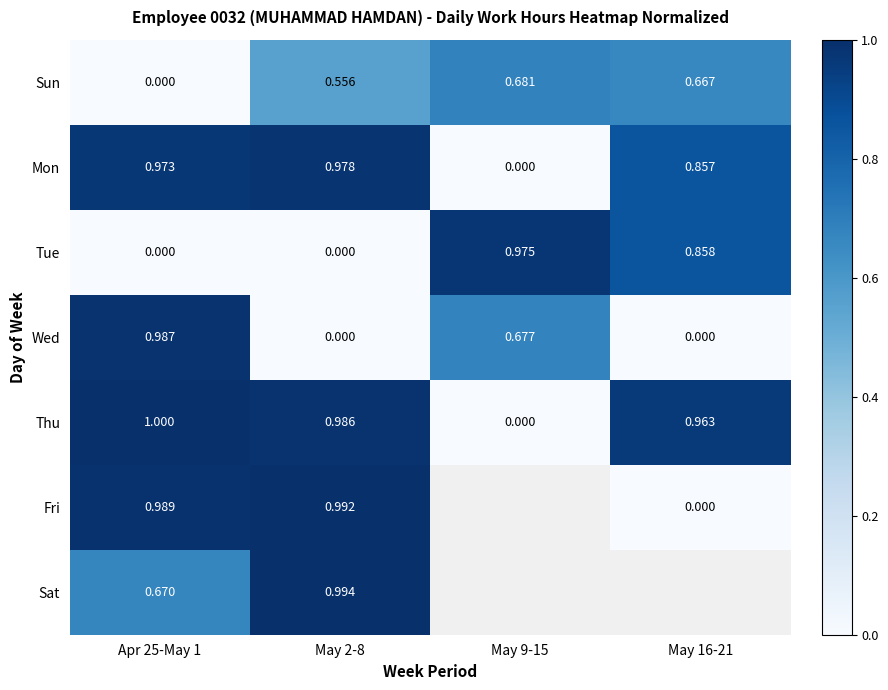

Between Apr 25-May 1 and May 2-8, which is larger?

May 2-8